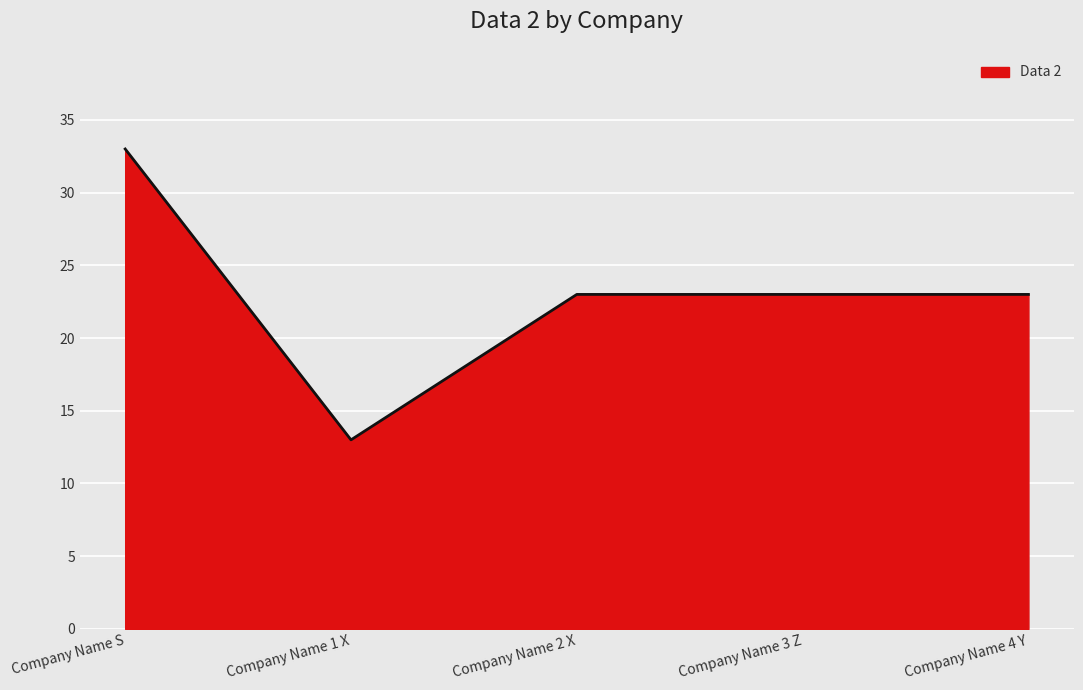

What is the change in value from Company Name 1 X to Company Name 4 Y?

+10